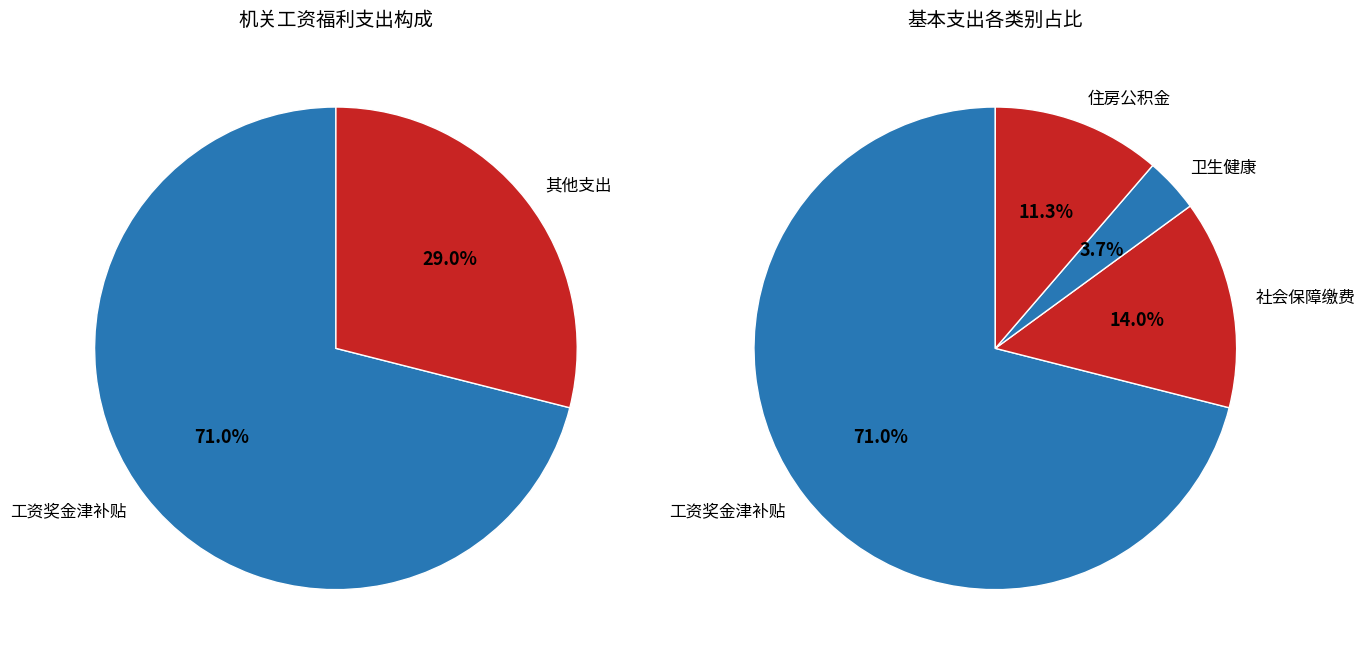

What is the largest slice in the pie chart?

工资奖金津补贴